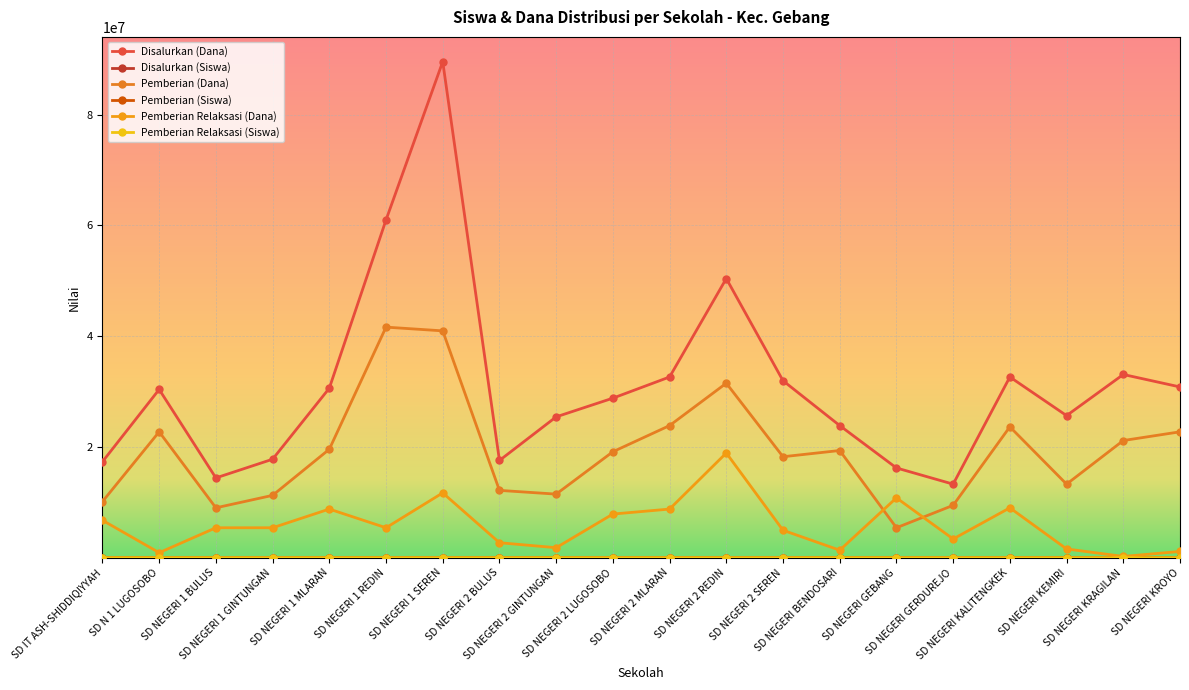

Is it true that Pemberian Relaksasi (Dana) equals 8775000 at SD NEGERI 2 MLARAN?

True